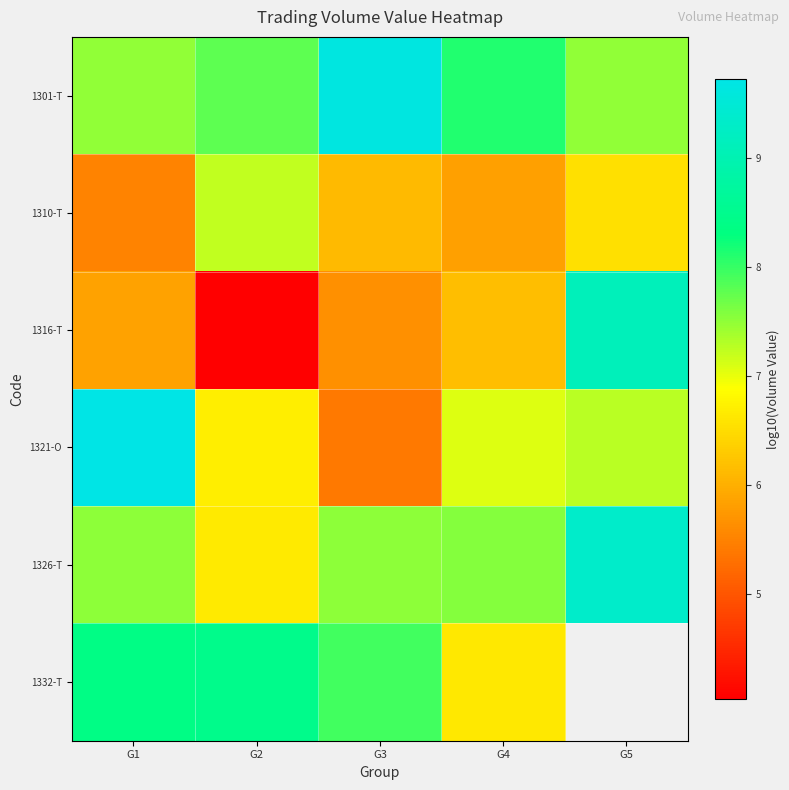

Where does the 1326-T series first go above 7?

G1